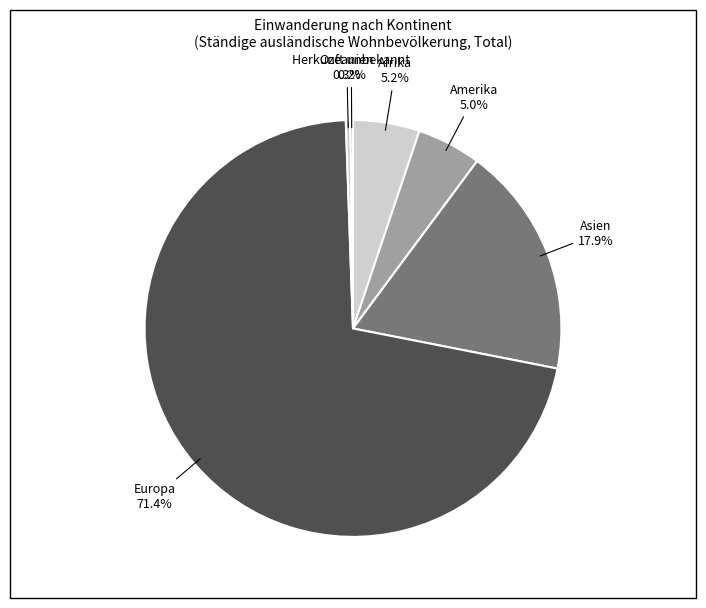

What is the smallest slice in the pie chart?

Herkunft unbekannt